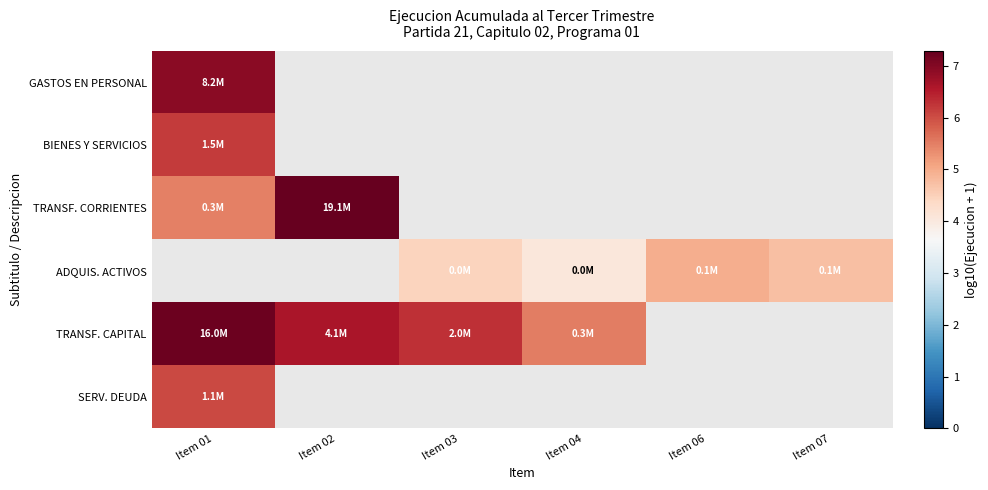

Which category has the highest value in the TRANSF. CAPITAL series?

Item 01